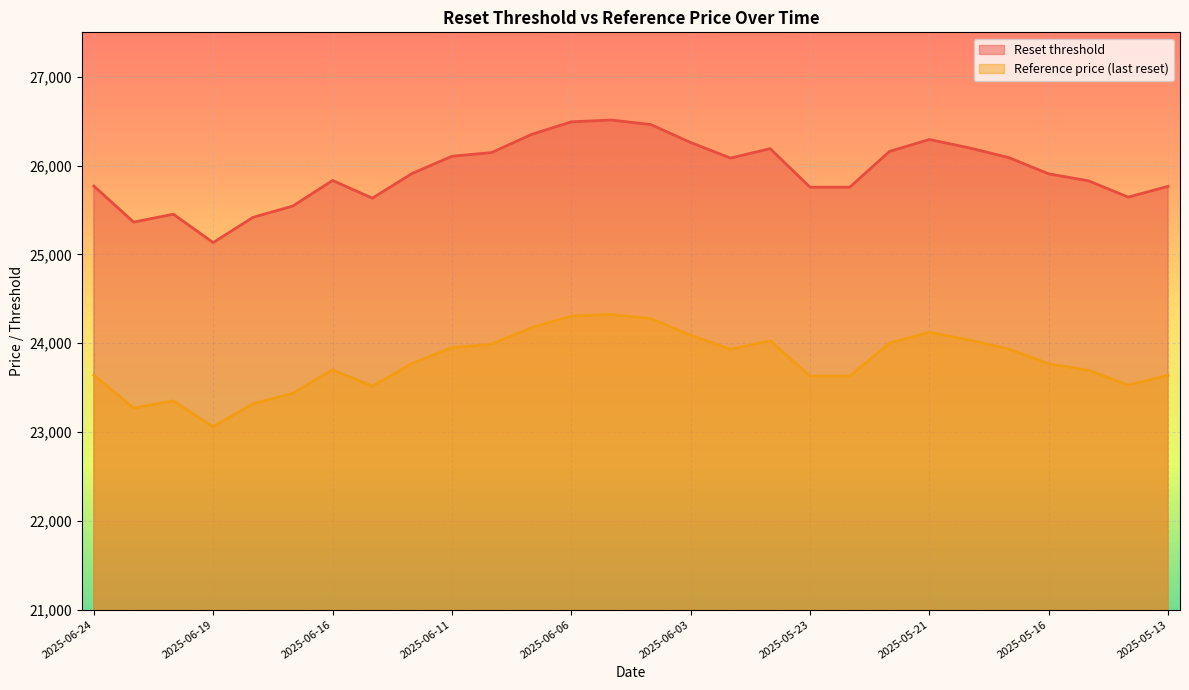

What is the minimum value for Reference price (last reset)?

23057.4